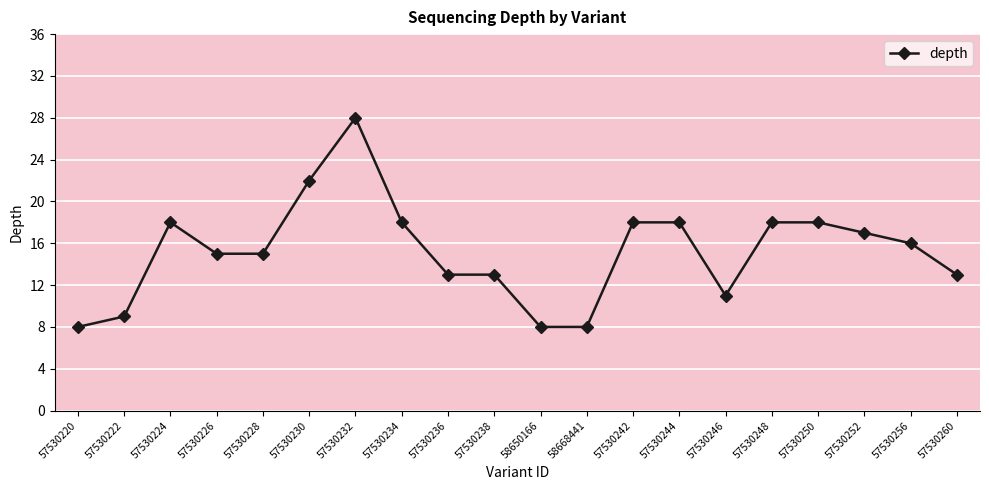

What is the label of the 16th point from the right?

57530228